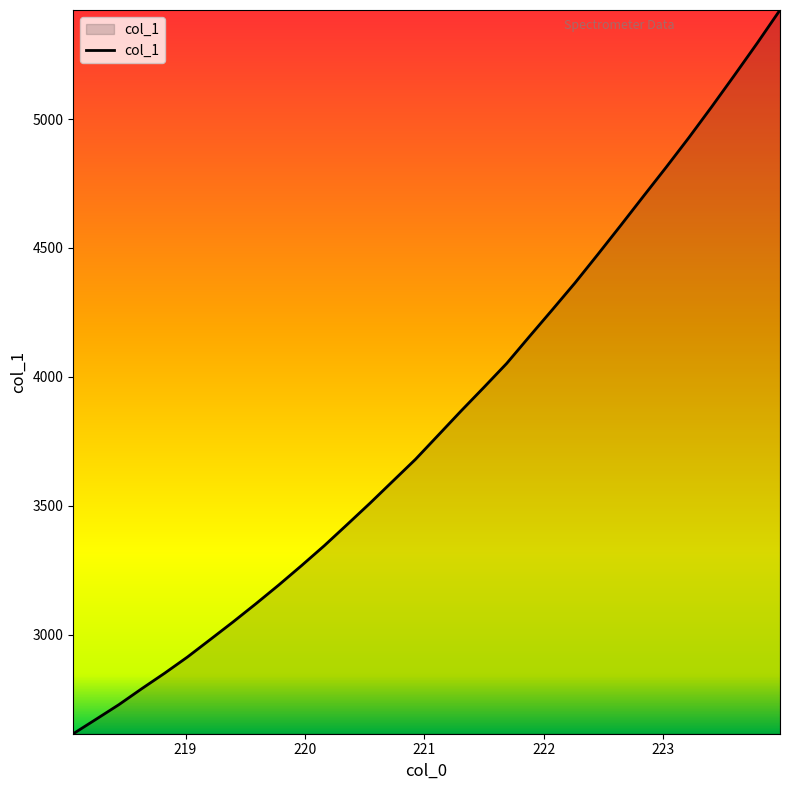

What is the smallest value displayed?

2615.9